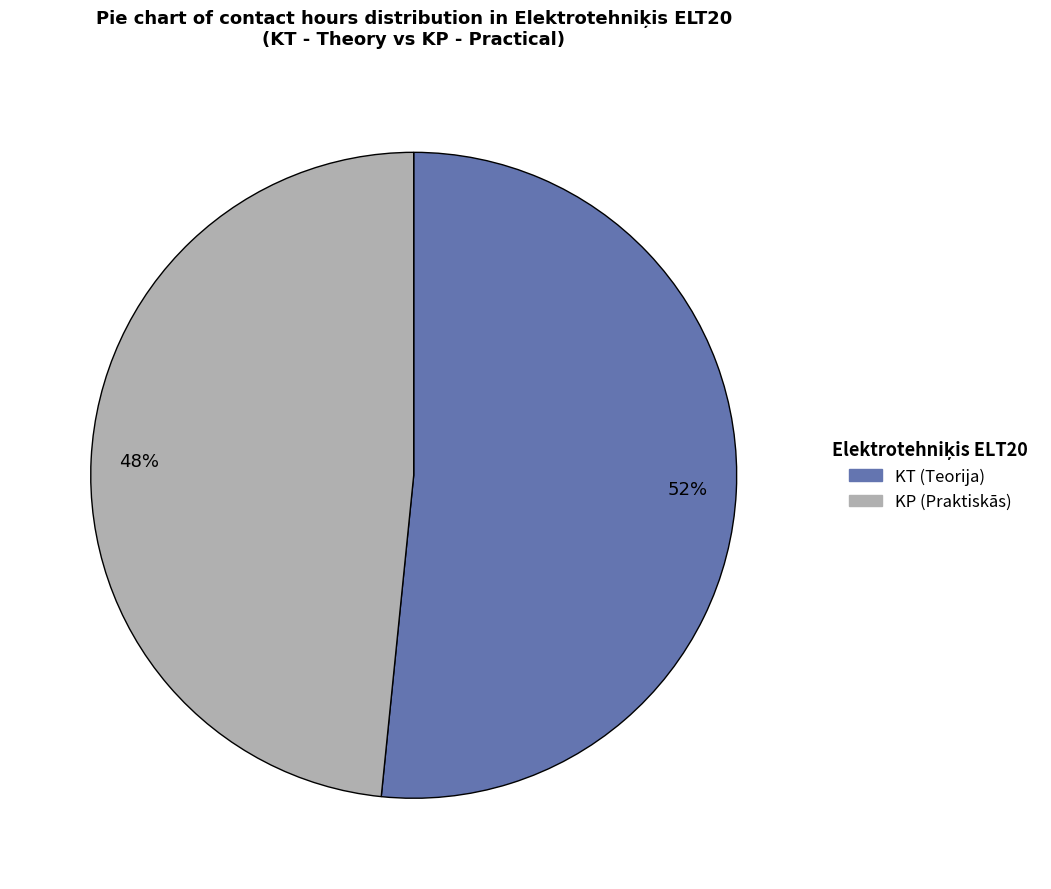

To the nearest percent, what is the average slice percentage?

50%